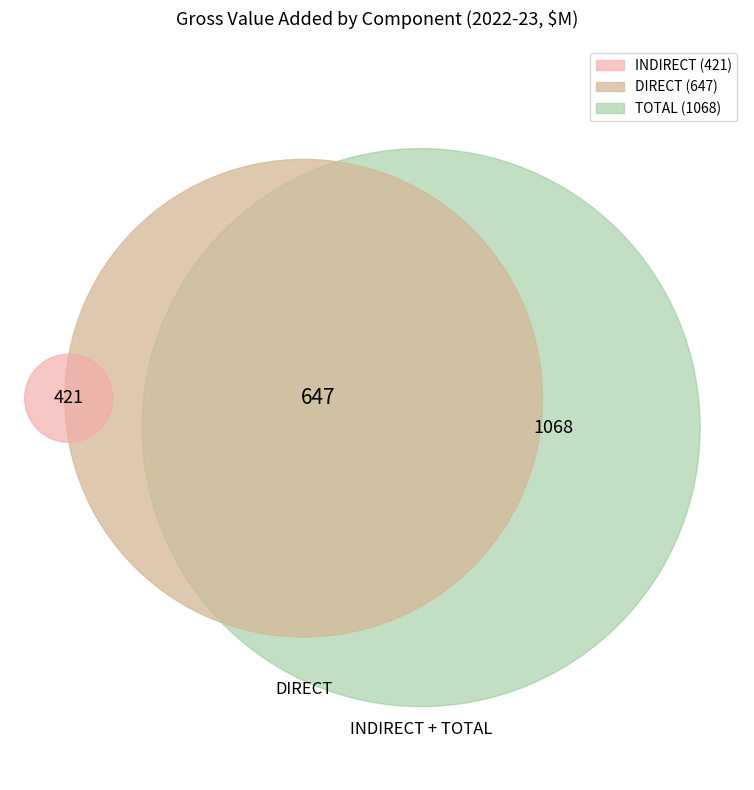

Is it true that 14 is 3% of the pie?

True